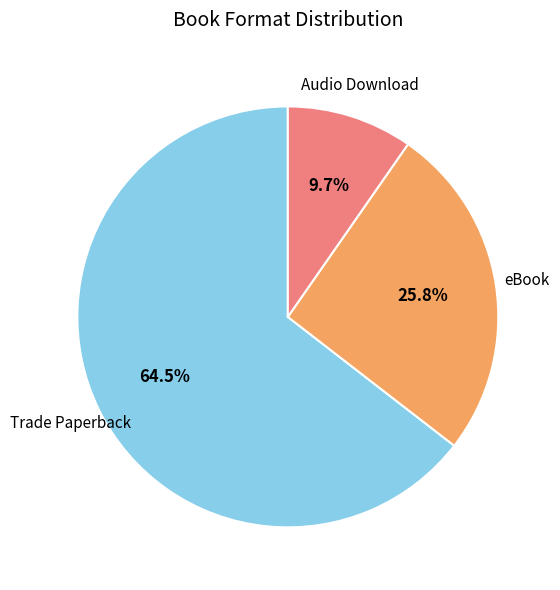

Is there a majority slice in this chart?

Yes